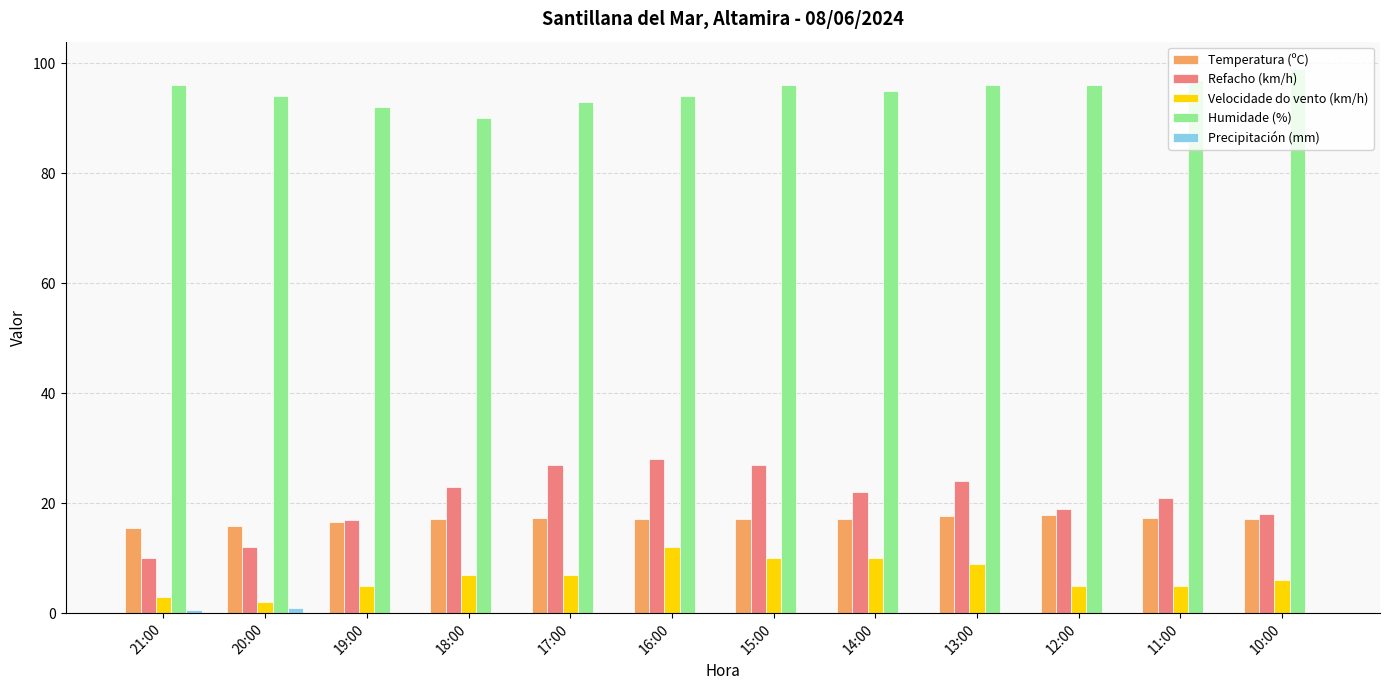

What is the sum of the Refacho (km/h) values at 12:00 and 11:00?

40.0